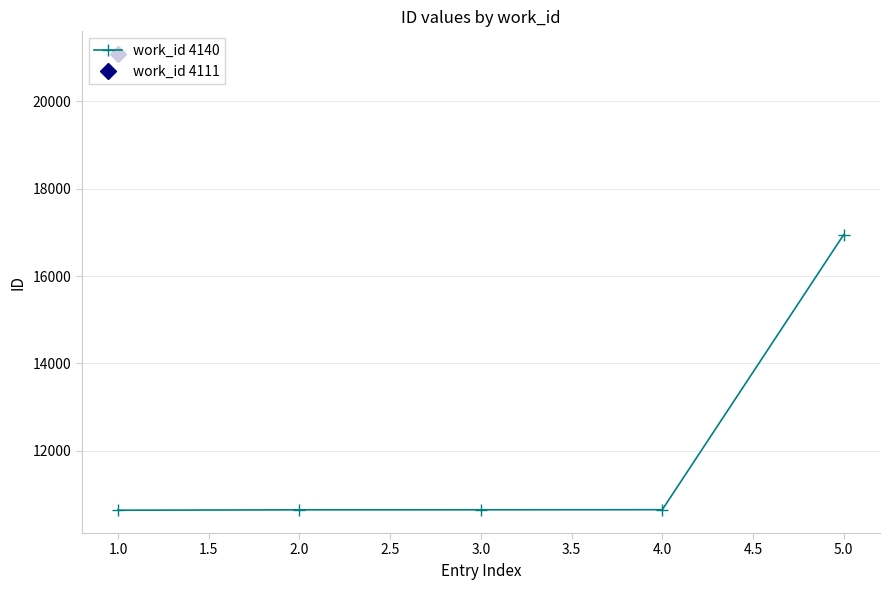

What is the value of the work_id 4140 point at the 2nd from the left?

10651